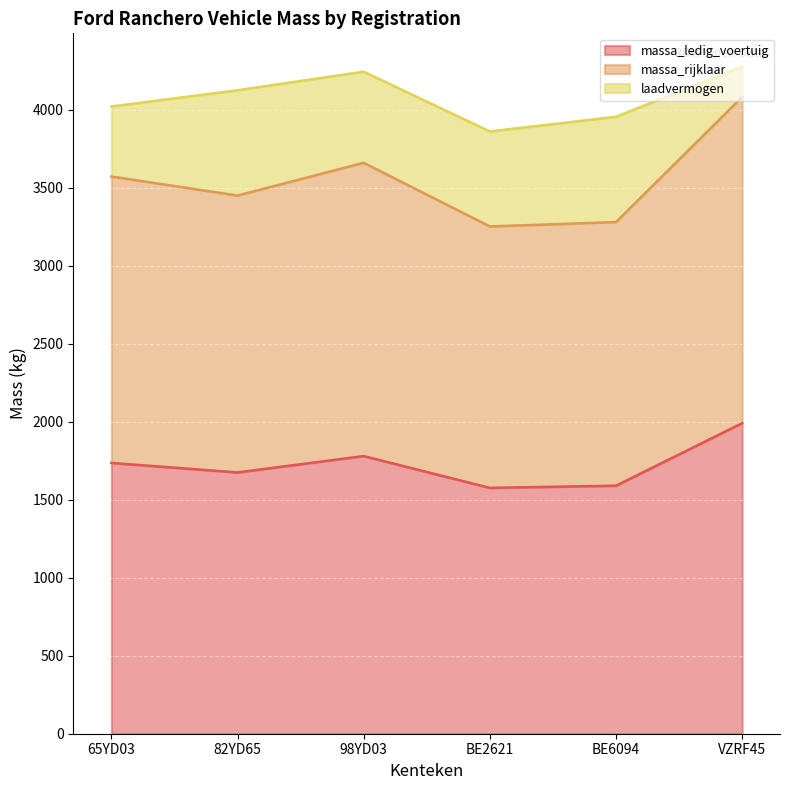

What is the total value across all series at 98YD03?

4244